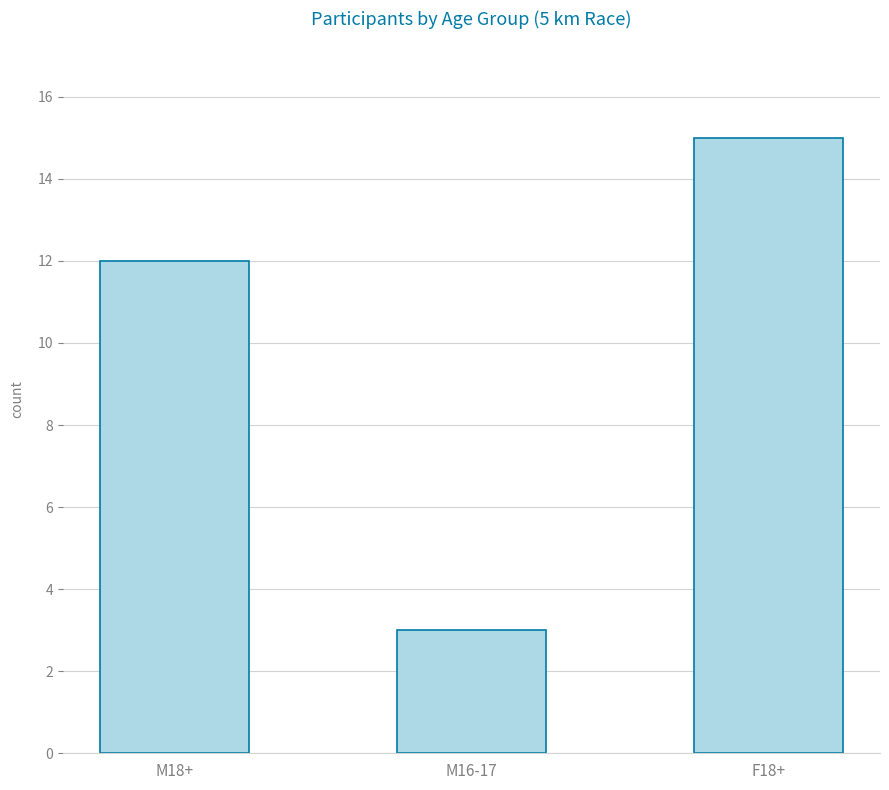

How many values are below 12?

1